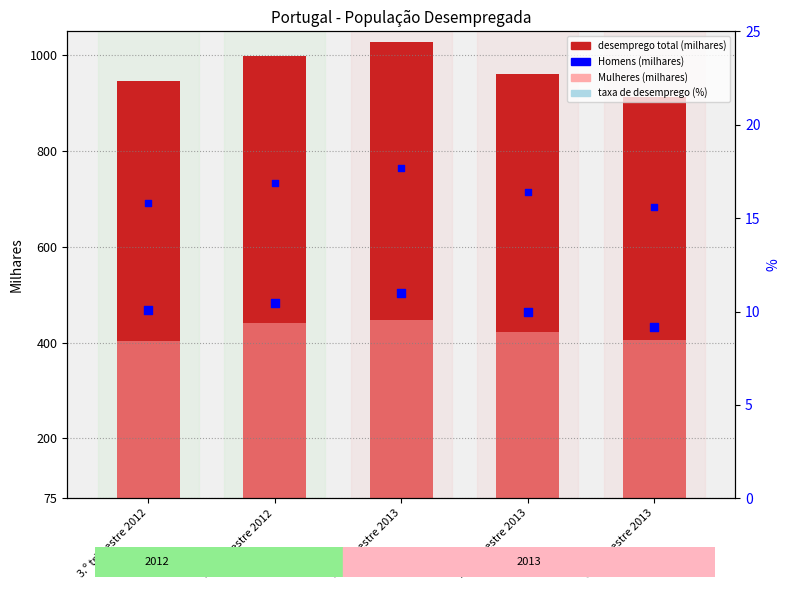

What is the ratio of the value at 3.º trimestre 2013 to the value at 2.º trimestre 2013?

1.0